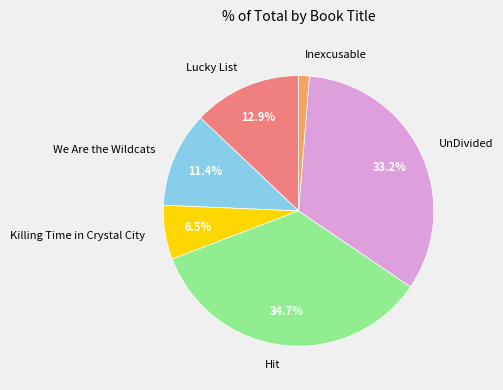

How many slices are in this pie chart?

6